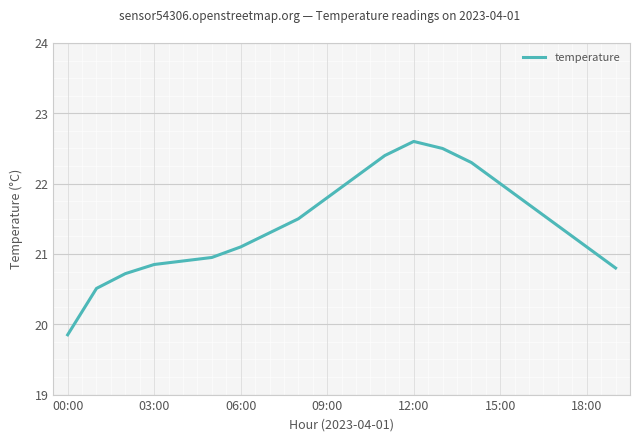

Does the chart display data point markers on the line(s)?

No